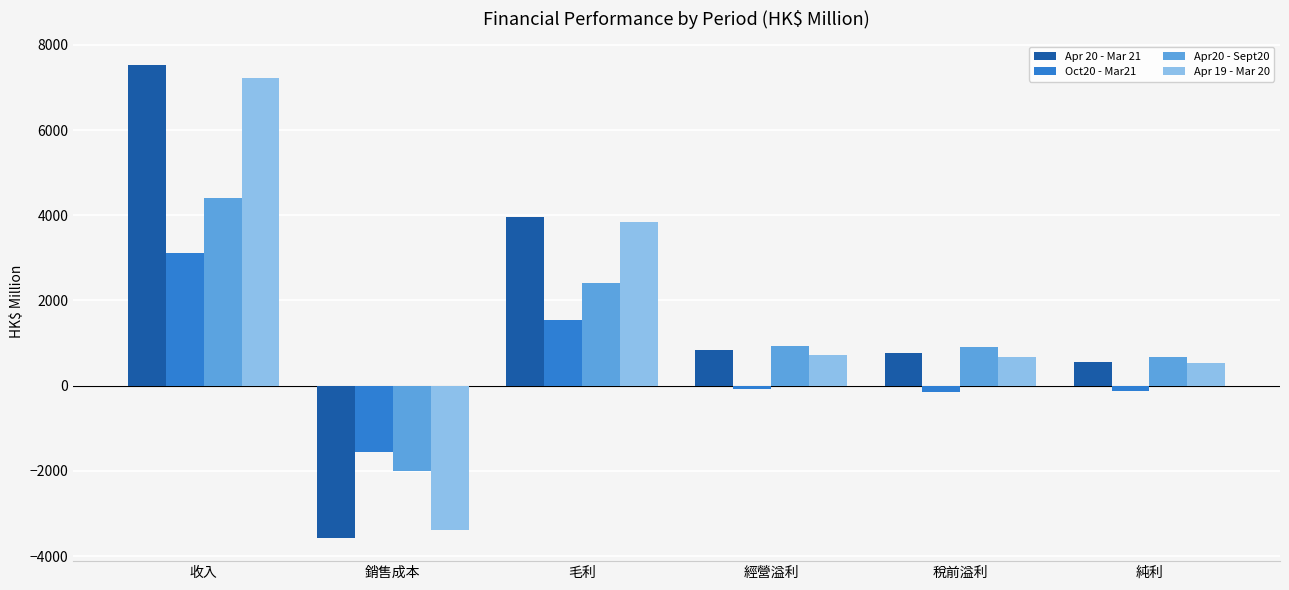

Is the value of Oct20 - Mar21 at 稅前溢利 greater than the value of Apr 20 - Mar 21 at 稅前溢利?

No